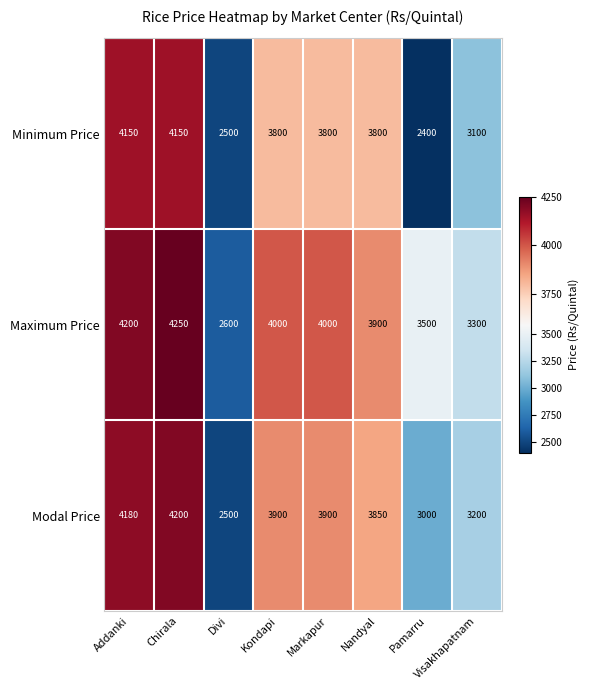

At which category is the sum across all series the highest?

Chirala